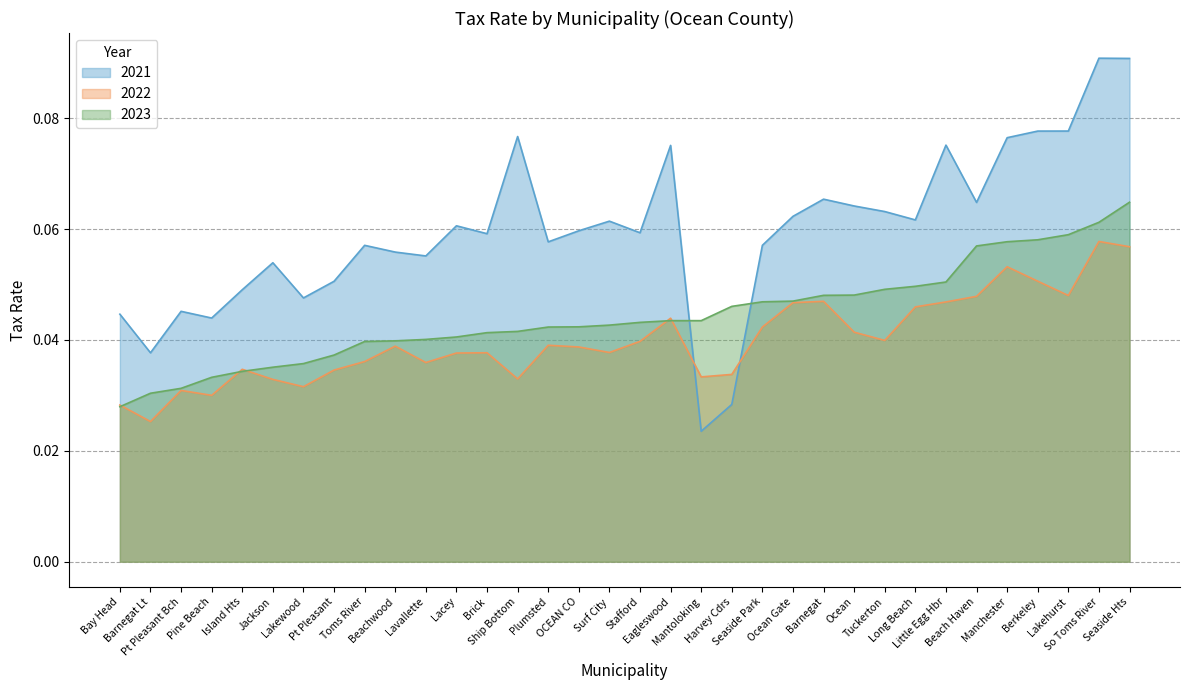

What is the maximum value shown in the chart?

0.1